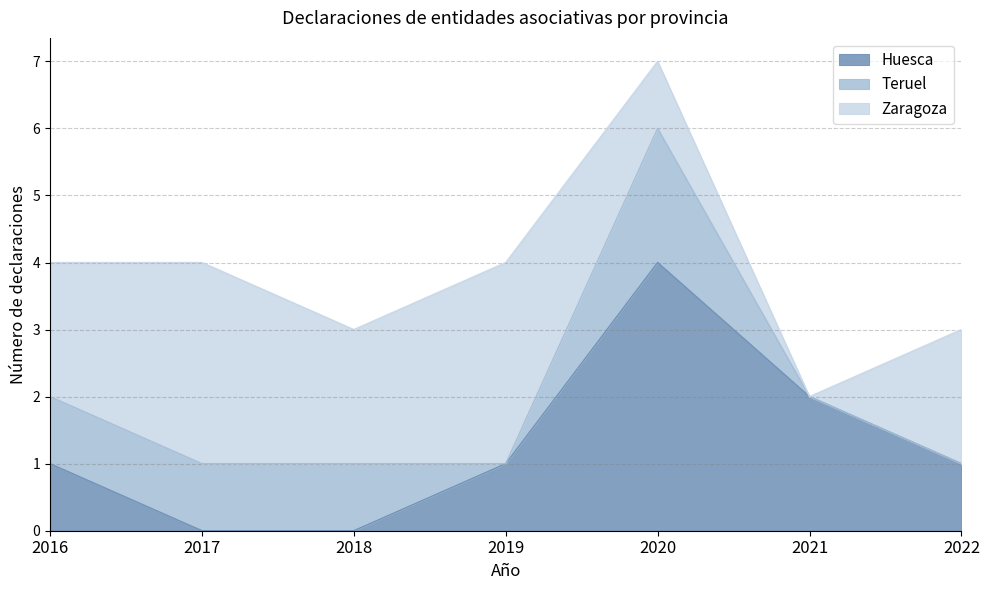

Count the number of data series in this chart.

3